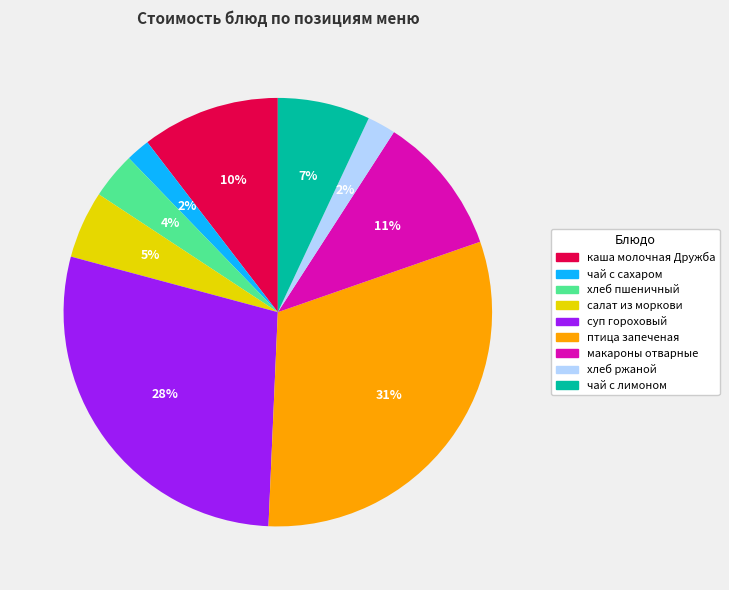

Which has a higher value, каша молочная Дружба or чай с лимоном?

каша молочная Дружба